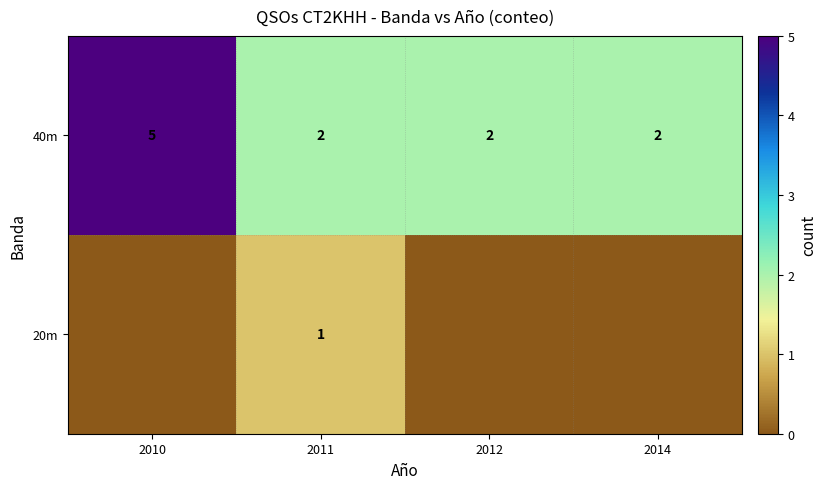

What is the difference between the highest and lowest values at 2011?

1